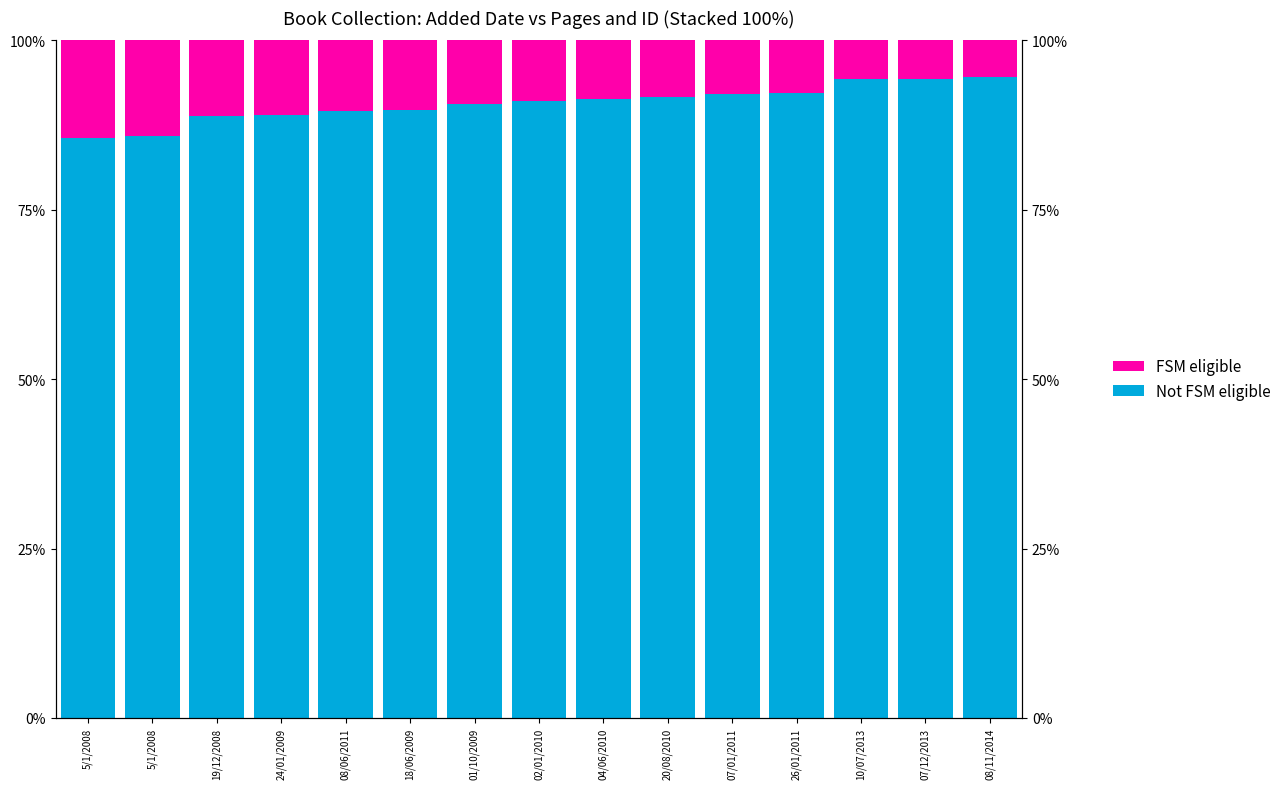

The FSM eligible series shows 4.2 at 20/08/2010. True or false?

False